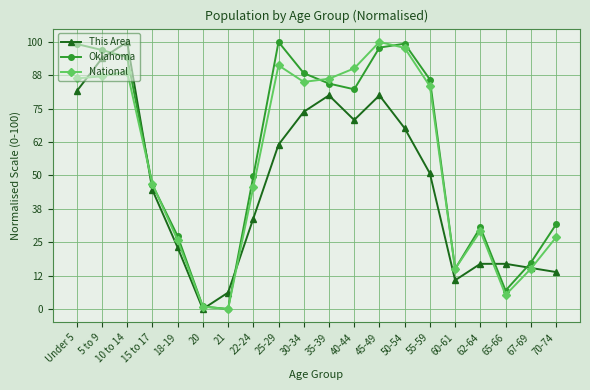

What is the total value across all series at 22-24?

129.0